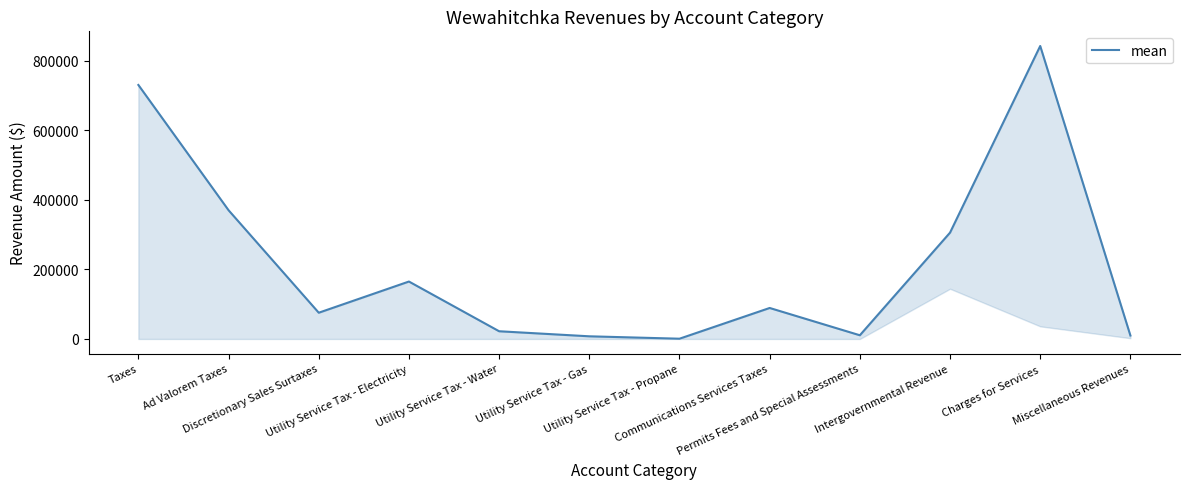

How many lines are shown in the chart?

1